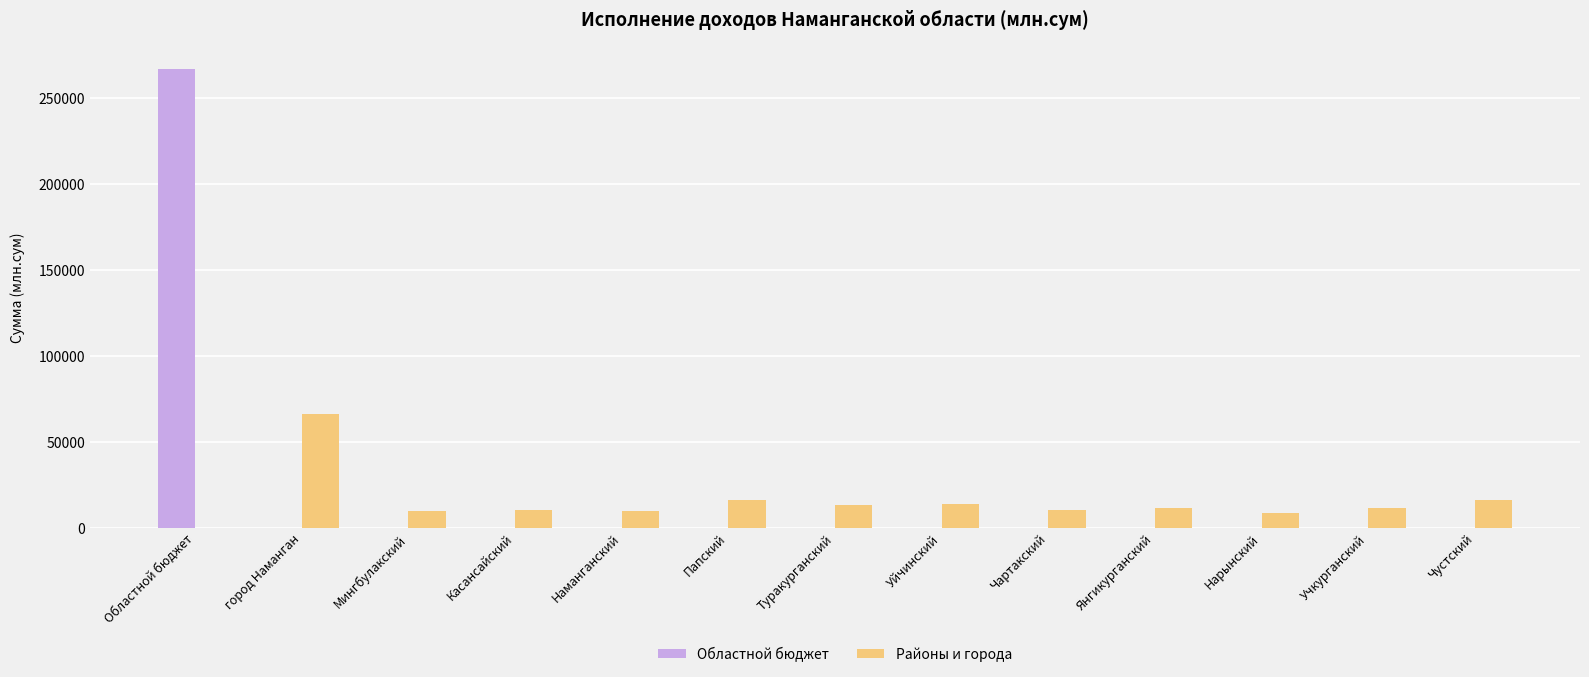

How many distinct data groups are displayed?

2